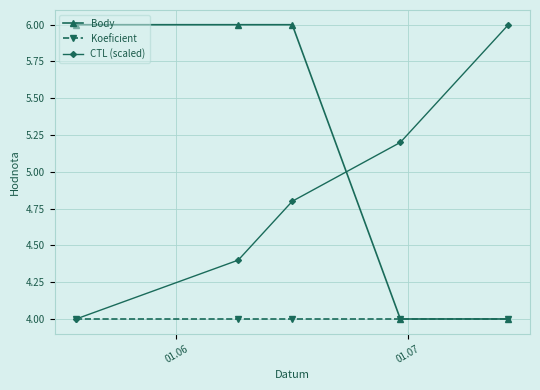

After their last crossing, which series has the higher values: Body or CTL (scaled)?

CTL (scaled)